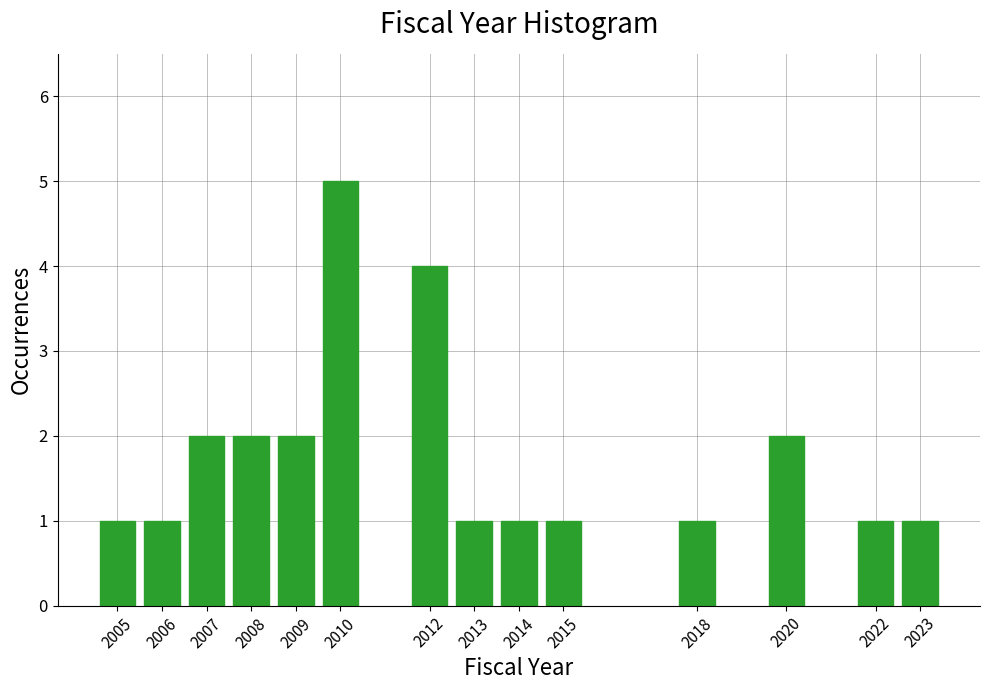

Reading left to right, what are all the values shown in this chart?

1	1	2	2	2	5	4	1	1	1	1	2	1	1